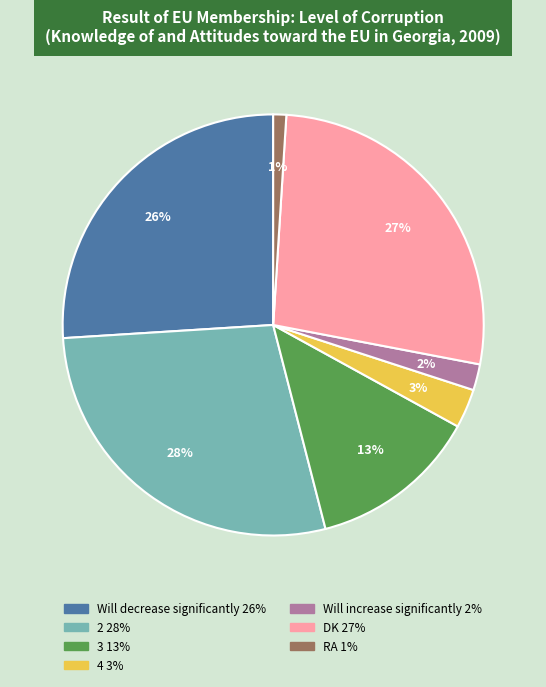

Is there any slice that represents more than half of the pie?

No